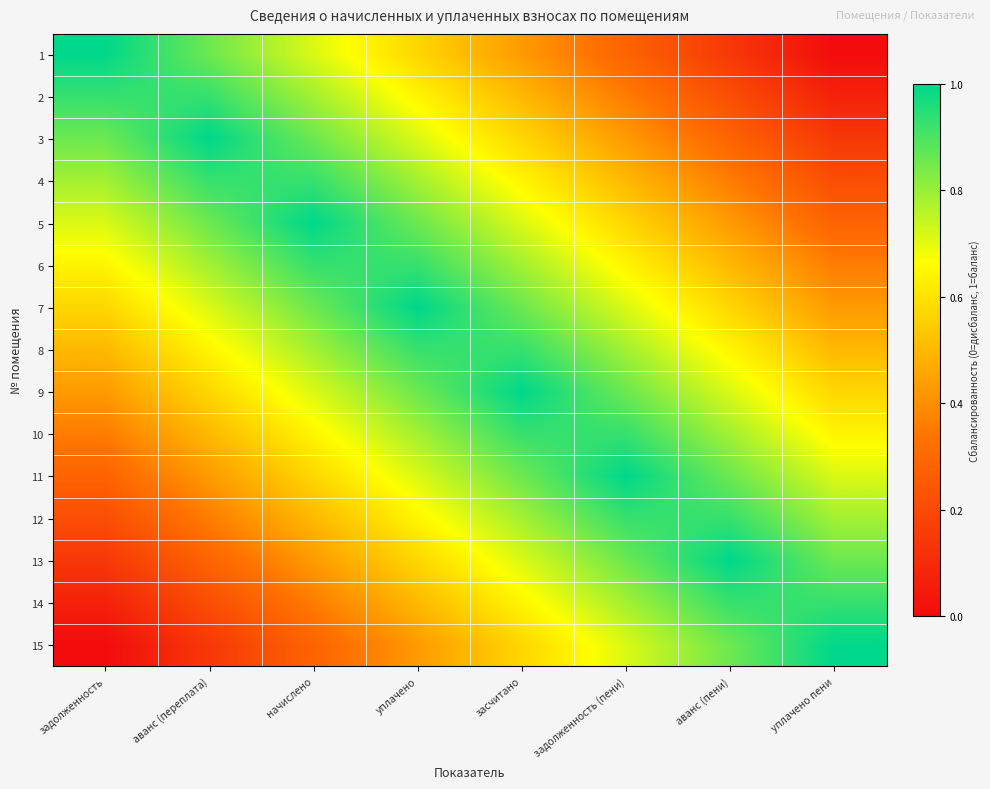

Reading right to left, extract all data points from this chart.

1: уплачено пени=0.0	аванс (пени)=0.1	задолженность (пени)=0.3	засчитано=0.4	уплачено=0.6	начислено=0.7	аванс (переплата)=0.9	задолженность=1.0
2: уплачено пени=0.1	аванс (пени)=0.2	задолженность (пени)=0.4	засчитано=0.5	уплачено=0.6	начислено=0.8	аванс (переплата)=0.9	задолженность=0.9
3: уплачено пени=0.1	аванс (пени)=0.3	задолженность (пени)=0.4	засчитано=0.6	уплачено=0.7	начислено=0.9	аванс (переплата)=1.0	задолженность=0.9
4: уплачено пени=0.2	аванс (пени)=0.4	задолженность (пени)=0.5	засчитано=0.6	уплачено=0.8	начислено=0.9	аванс (переплата)=0.9	задолженность=0.8
5: уплачено пени=0.3	аванс (пени)=0.4	задолженность (пени)=0.6	засчитано=0.7	уплачено=0.9	начислено=1.0	аванс (переплата)=0.9	задолженность=0.7
6: уплачено пени=0.4	аванс (пени)=0.5	задолженность (пени)=0.6	засчитано=0.8	уплачено=0.9	начислено=0.9	аванс (переплата)=0.8	задолженность=0.6
7: уплачено пени=0.4	аванс (пени)=0.6	задолженность (пени)=0.7	засчитано=0.9	уплачено=1.0	начислено=0.9	аванс (переплата)=0.7	задолженность=0.6
8: уплачено пени=0.5	аванс (пени)=0.6	задолженность (пени)=0.8	засчитано=0.9	уплачено=0.9	начислено=0.8	аванс (переплата)=0.6	задолженность=0.5
9: уплачено пени=0.6	аванс (пени)=0.7	задолженность (пени)=0.9	засчитано=1.0	уплачено=0.9	начислено=0.7	аванс (переплата)=0.6	задолженность=0.4
10: уплачено пени=0.6	аванс (пени)=0.8	задолженность (пени)=0.9	засчитано=0.9	уплачено=0.8	начислено=0.6	аванс (переплата)=0.5	задолженность=0.4
11: уплачено пени=0.7	аванс (пени)=0.9	задолженность (пени)=1.0	засчитано=0.9	уплачено=0.7	начислено=0.6	аванс (переплата)=0.4	задолженность=0.3
12: уплачено пени=0.8	аванс (пени)=0.9	задолженность (пени)=0.9	засчитано=0.8	уплачено=0.6	начислено=0.5	аванс (переплата)=0.4	задолженность=0.2
13: уплачено пени=0.9	аванс (пени)=1.0	задолженность (пени)=0.9	засчитано=0.7	уплачено=0.6	начислено=0.4	аванс (переплата)=0.3	задолженность=0.1
14: уплачено пени=0.9	аванс (пени)=0.9	задолженность (пени)=0.8	засчитано=0.6	уплачено=0.5	начислено=0.4	аванс (переплата)=0.2	задолженность=0.1
15: уплачено пени=1.0	аванс (пени)=0.9	задолженность (пени)=0.7	засчитано=0.6	уплачено=0.4	начислено=0.3	аванс (переплата)=0.1	задолженность=0.0